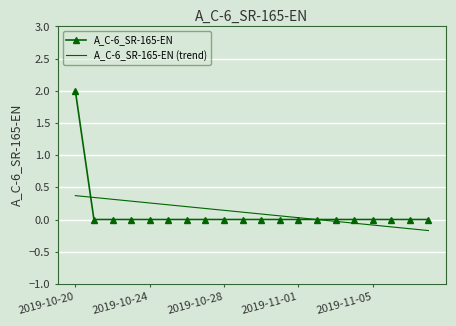

Count the number of categories in the chart.

20